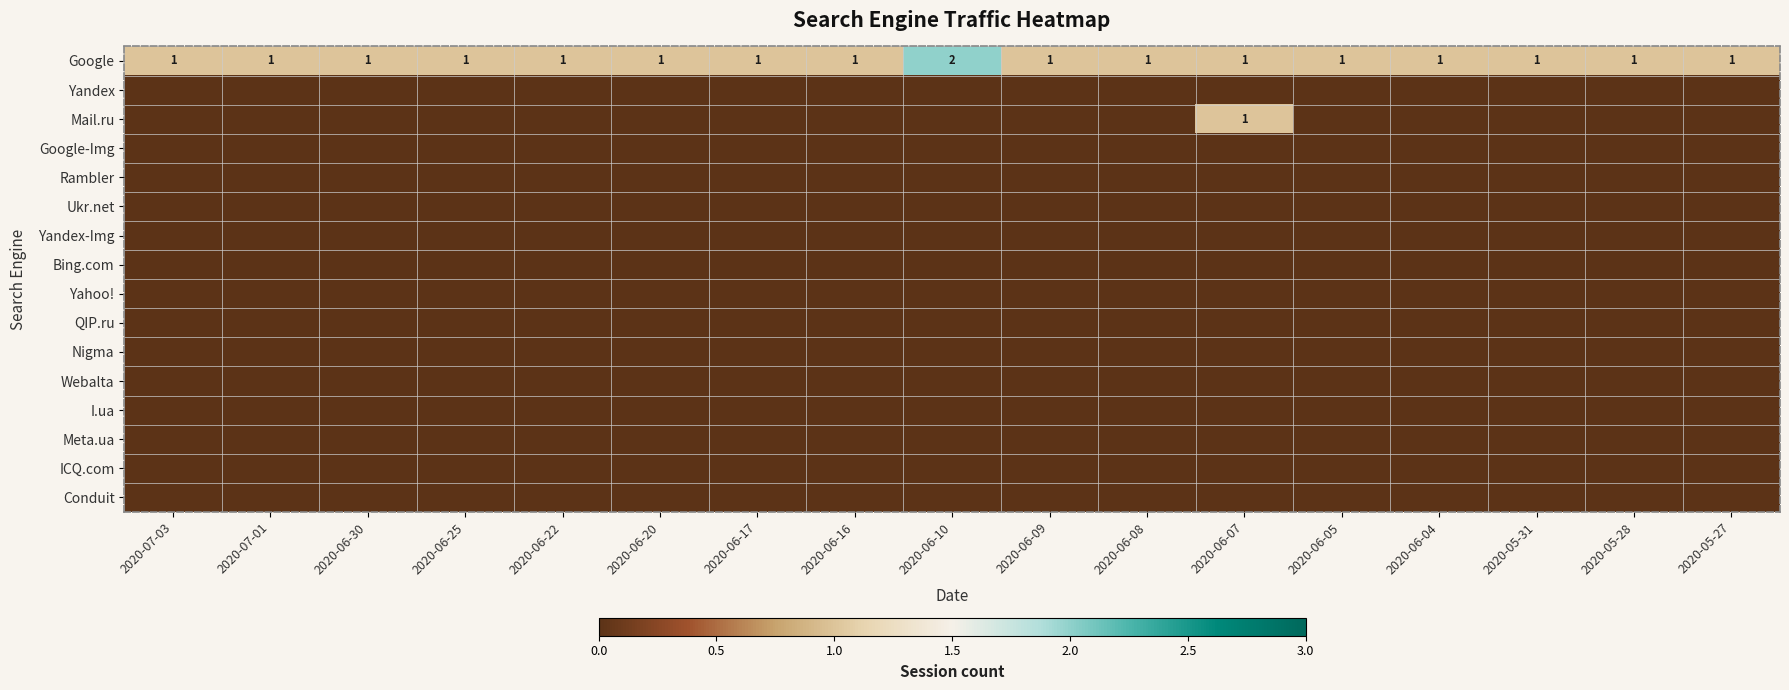

At which label is Yandex-Img closest to 0?

2020-07-03